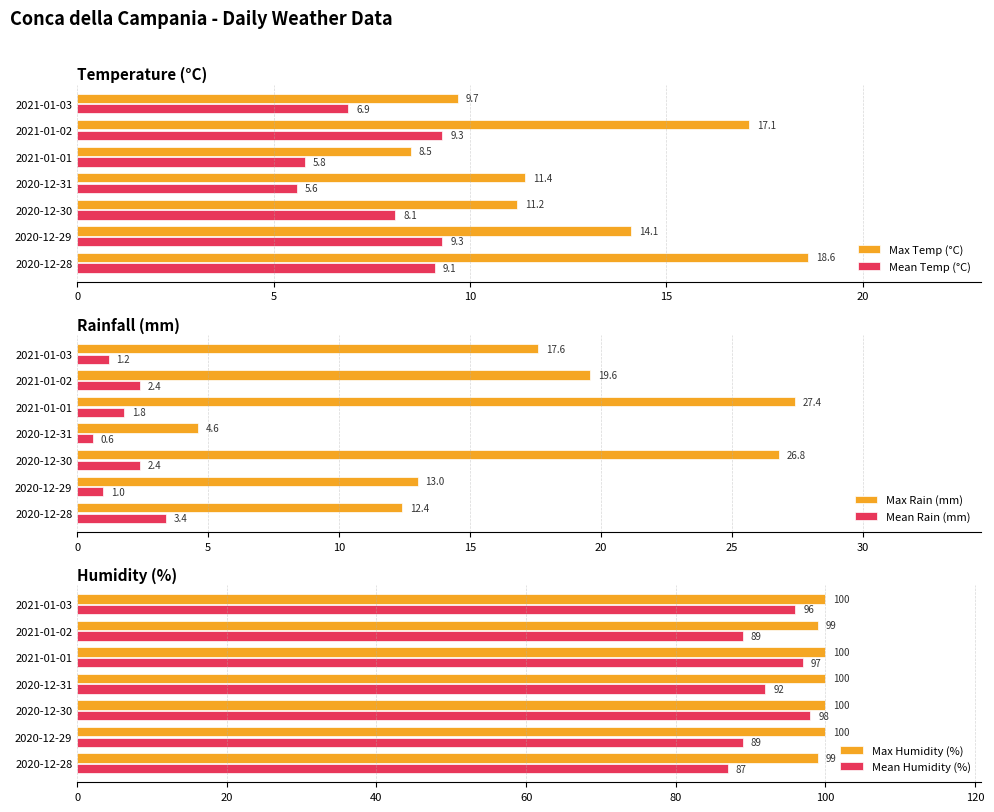

What is the average value of the Max Humidity (%) series?

100